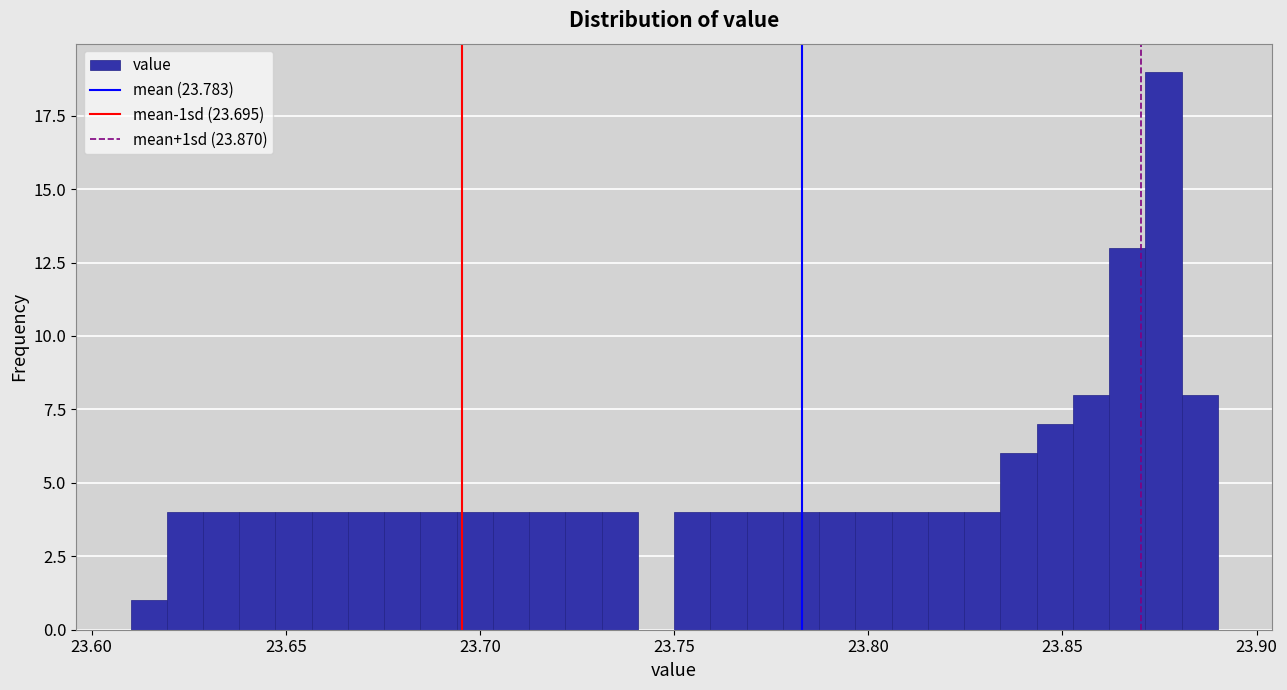

Around what value on the x-axis is the tallest bar? Give the approximate position of its centre, as read against the axis.

23.875